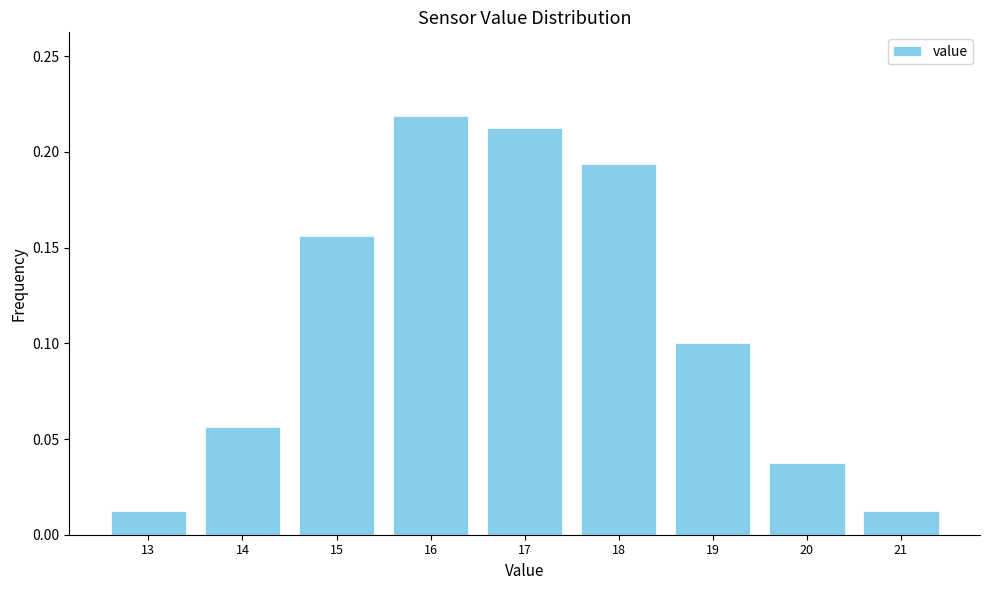

Between 13 and 17, which is larger?

17